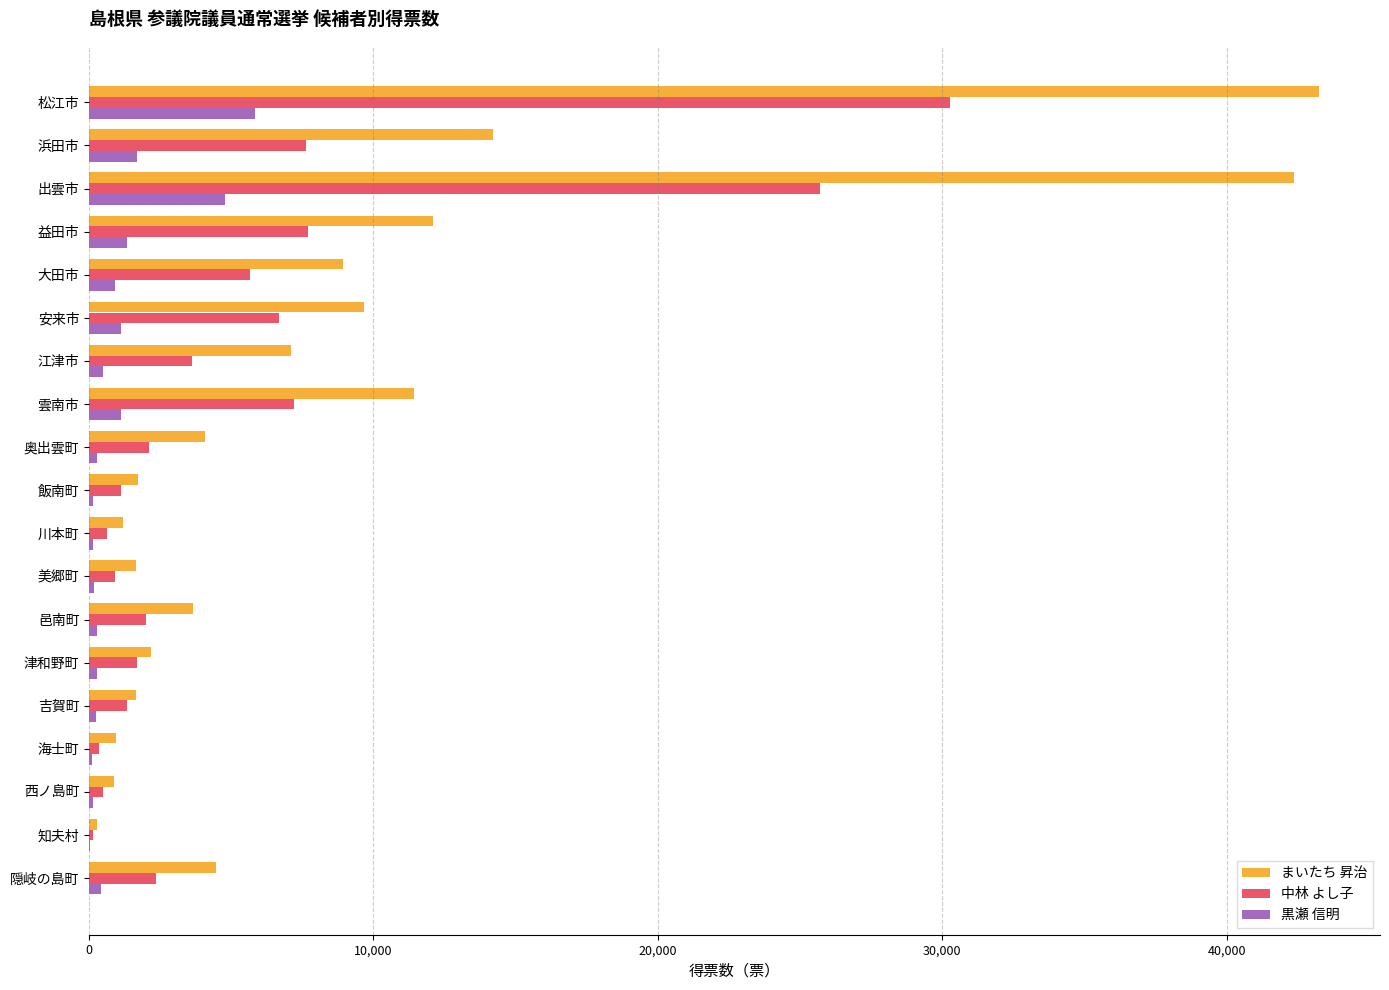

Which series changed the most between 安来市 and 海士町?

まいたち 昇治